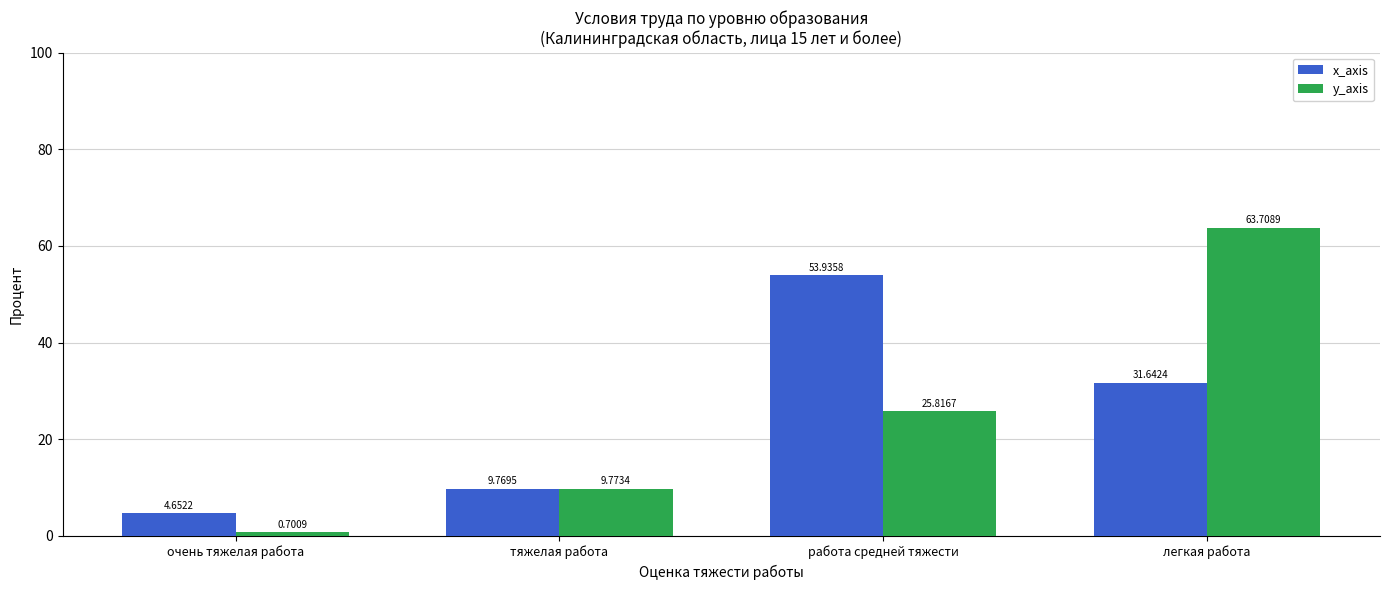

What is the minimum value shown in the chart?

0.7